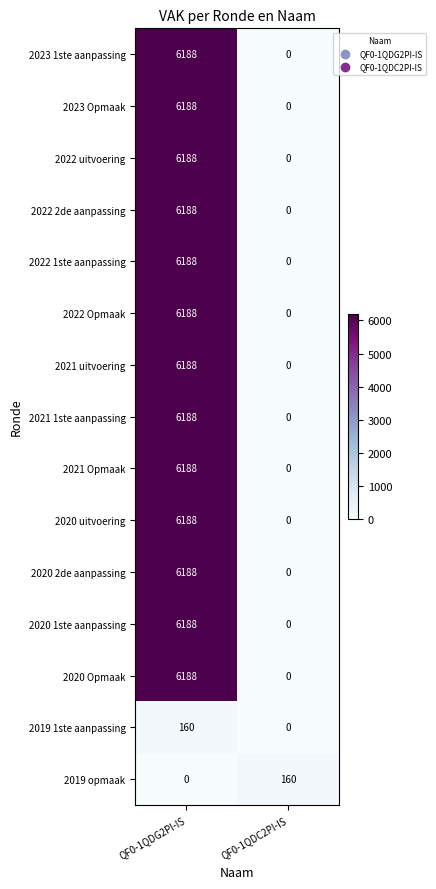

What is the spread (max minus min) of values at QF0-1QDG2PI-IS?

6188